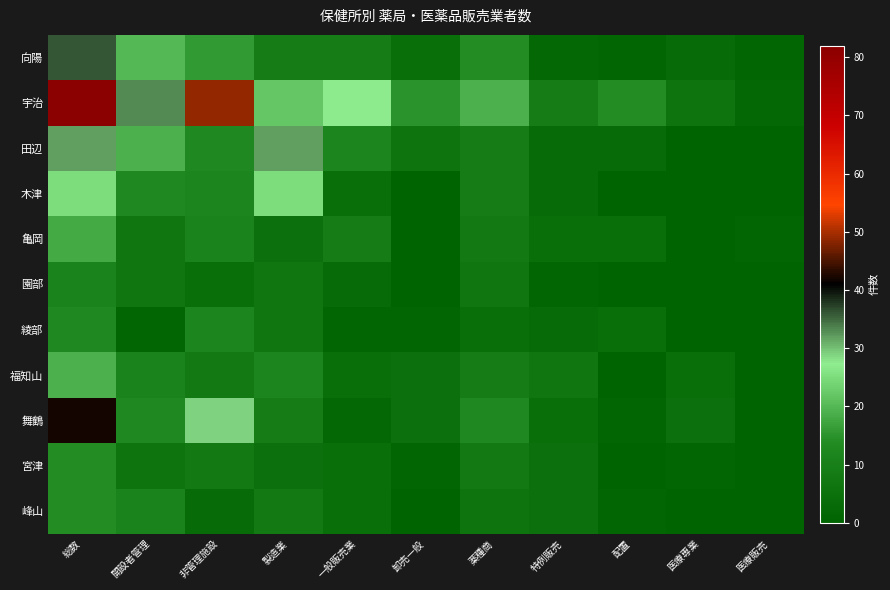

Which has a higher value, 特例販売 or 医療専業?

医療専業